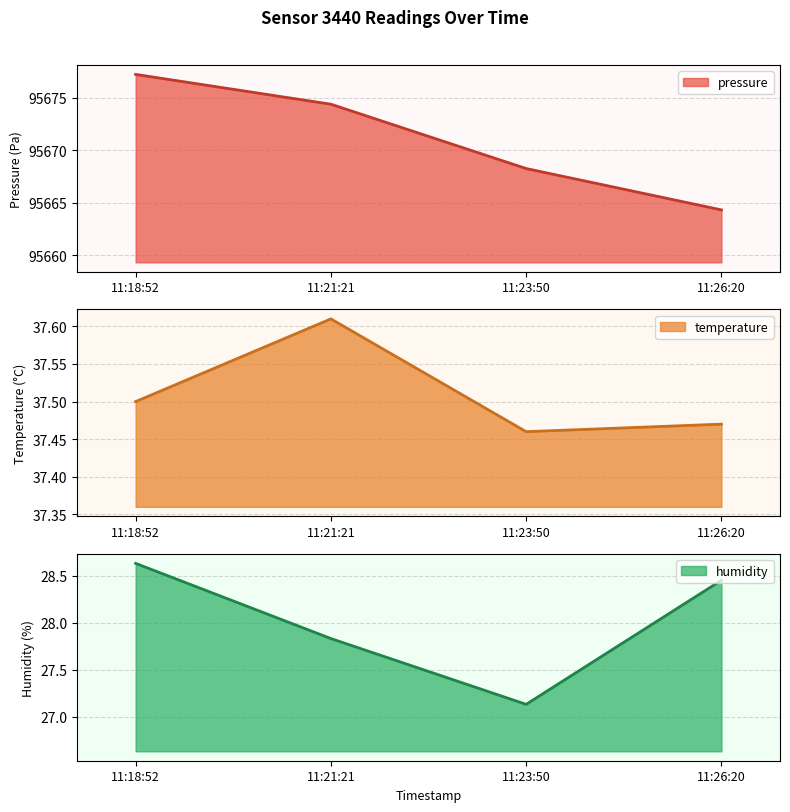

At which label is pressure closest to 95670?

11:23:50